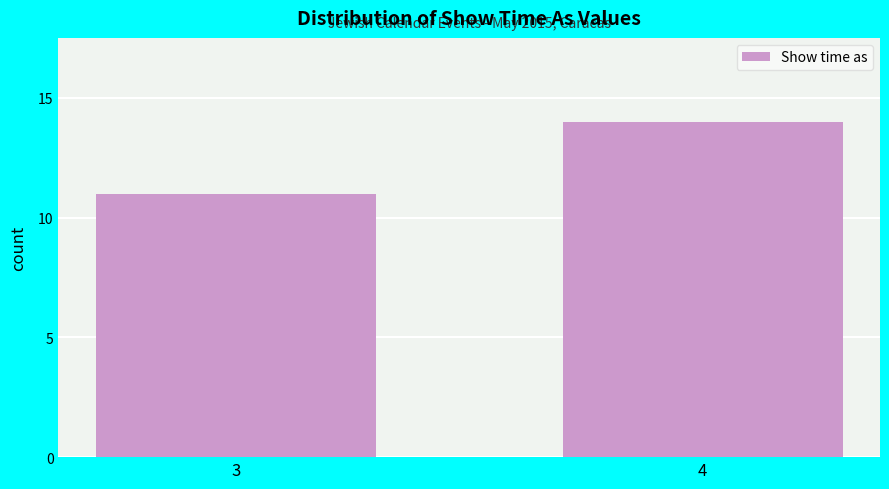

Reading left to right, transcribe all the data shown in this chart.

3=11	4=14